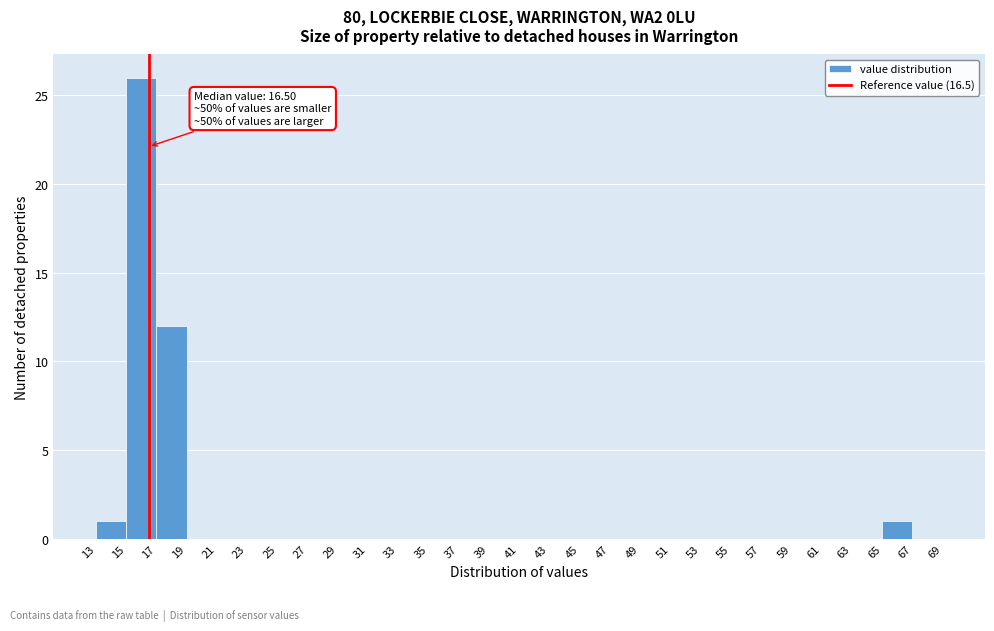

Which range on the x-axis has the tallest bar?

15 to 17